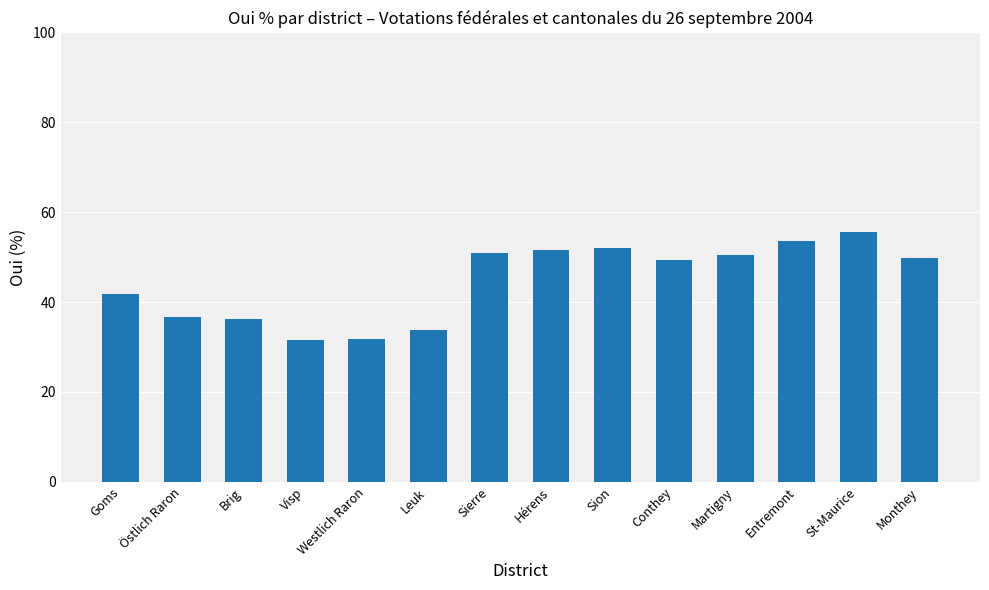

What is the value of the 14th bar from the left?

49.8